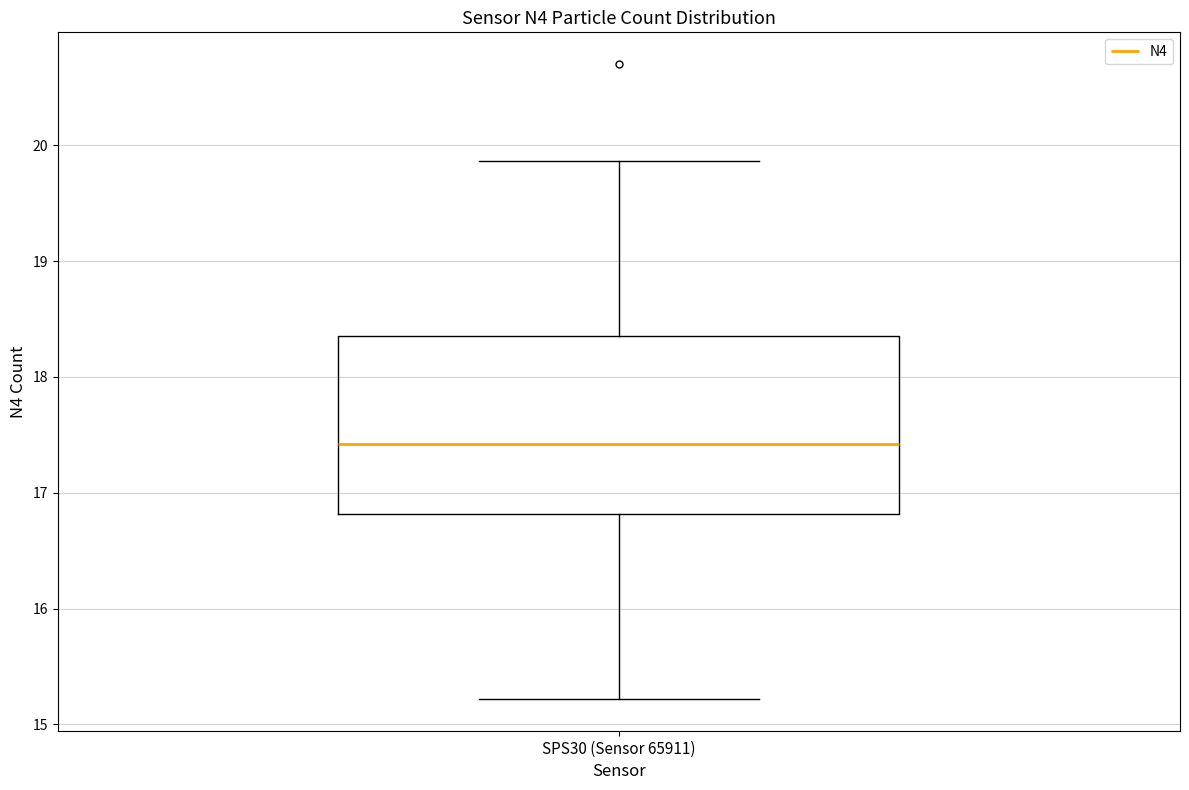

Transcribe this box plot: give where the median line is, the range the box spans, and where the two whiskers end, as read against the y-axis. The values are not printed on the chart, so give them approximately, as read against the axis.

median 17.4, box 16.8 to 18.4, whiskers 15.2 to 19.9